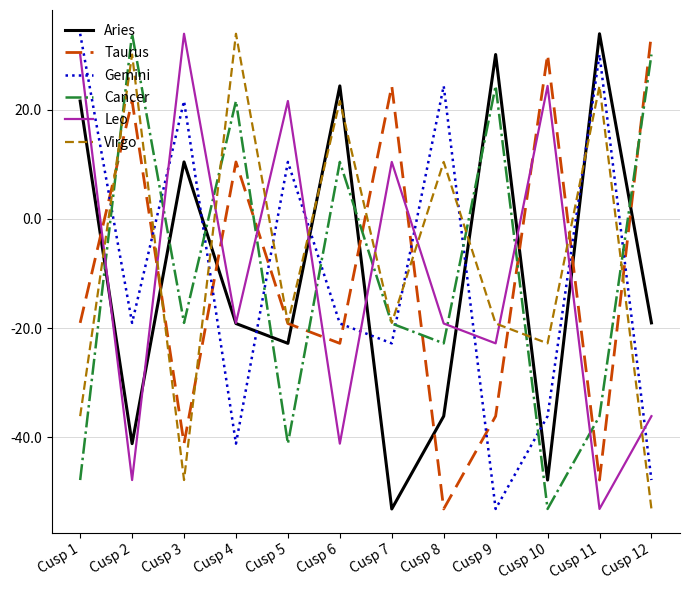

The Gemini series shows -9.1 at Cusp 10. True or false?

False